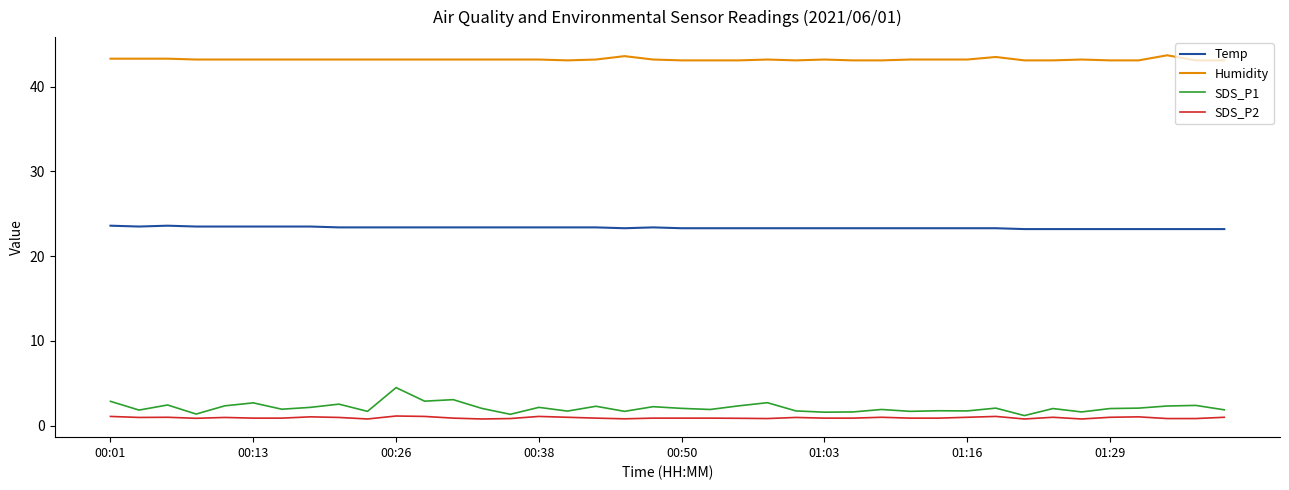

Which series has the largest range (max minus min)?

SDS_P1